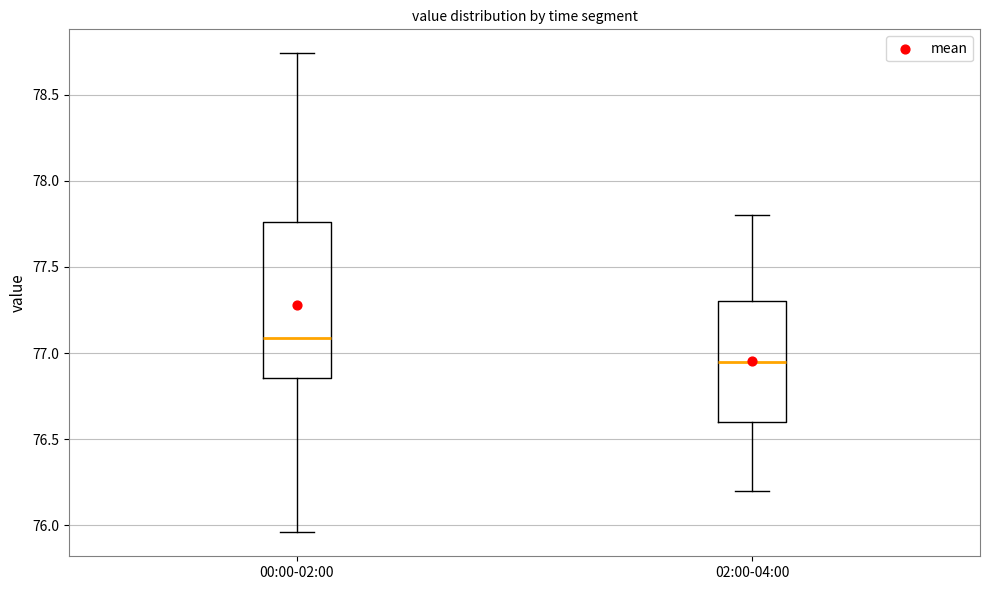

Which box has the lowest median line?

02:00-04:00